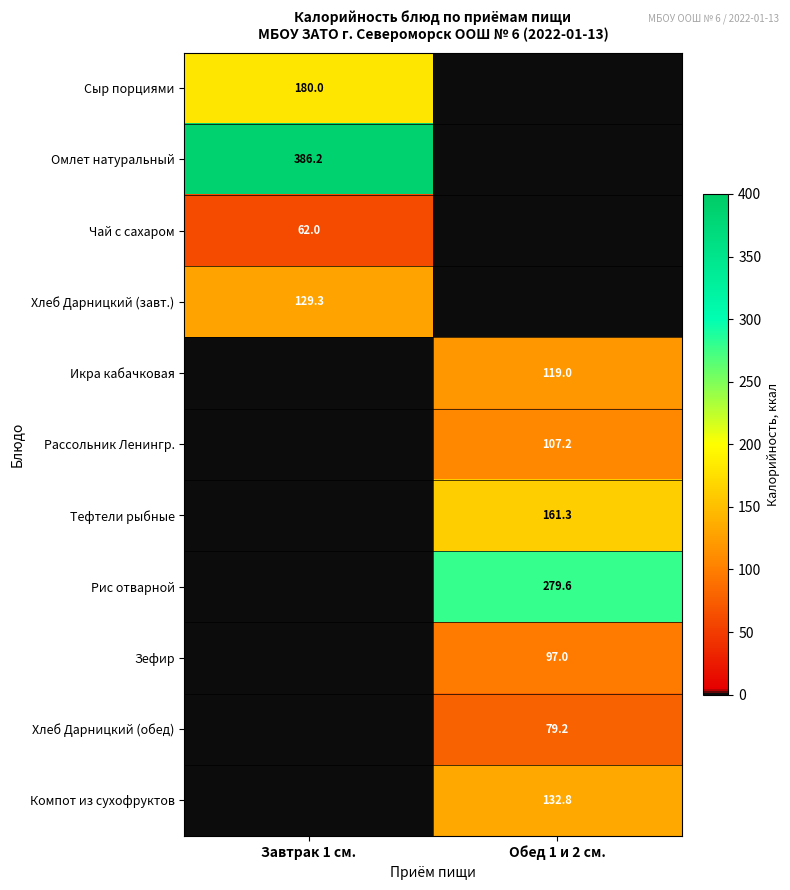

Between Обед 1 и 2 см. and Завтрак 1 см., which is larger?

Завтрак 1 см.